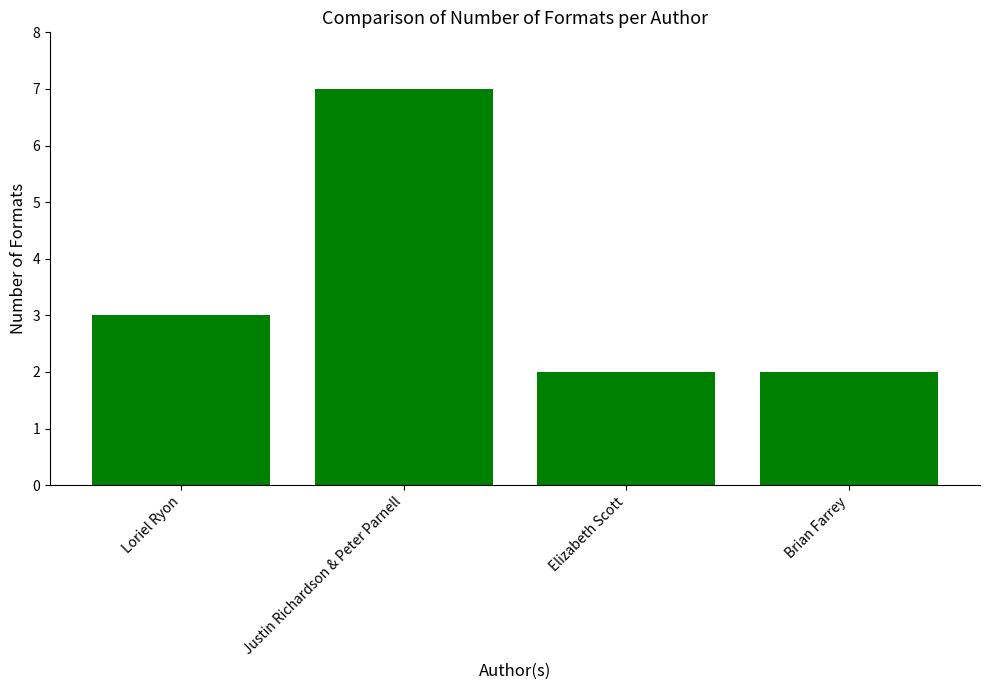

What is the difference between the second highest and minimum values?

1